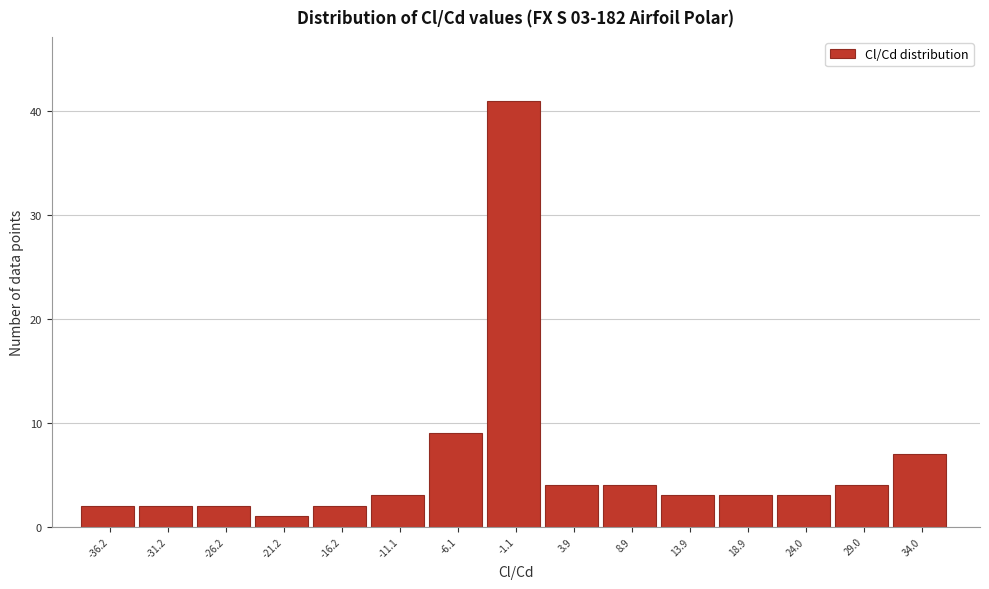

Which range on the x-axis has the tallest bar?

-4 to 1